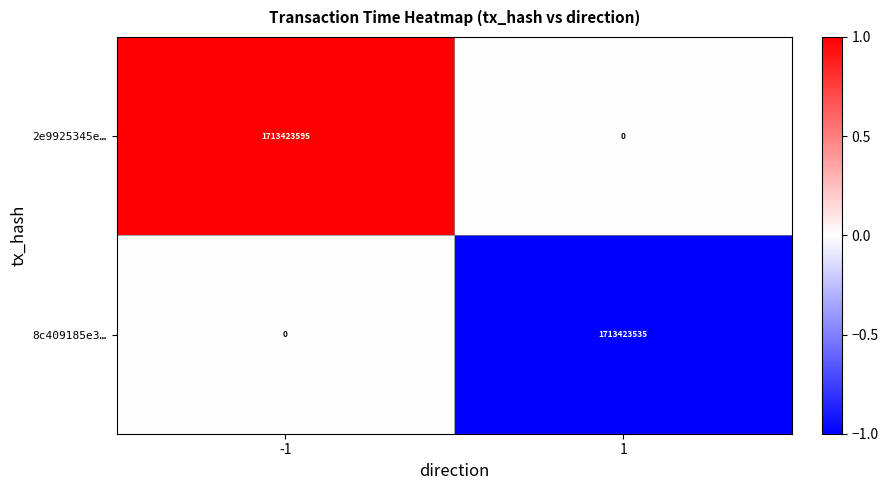

What is the average value of the 8c409185e3… series?

856711768